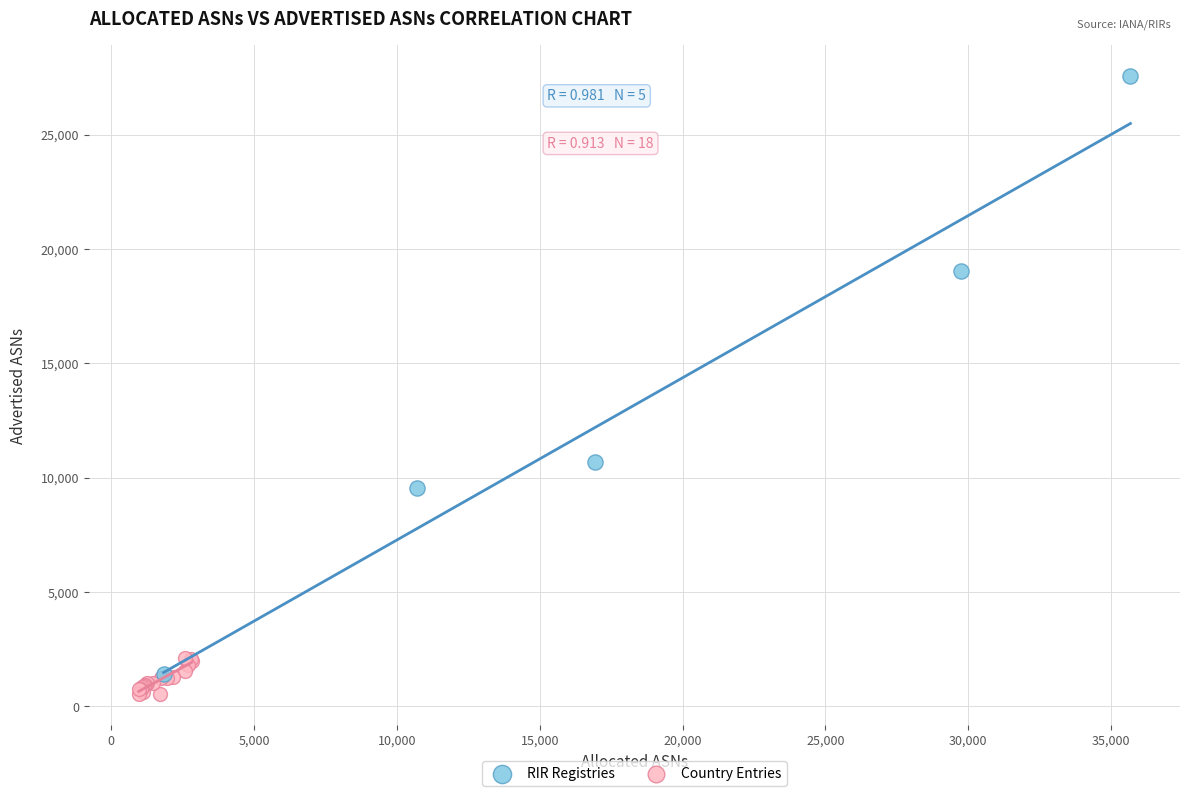

Which series has the widest spread of Y values?

RIR Registries